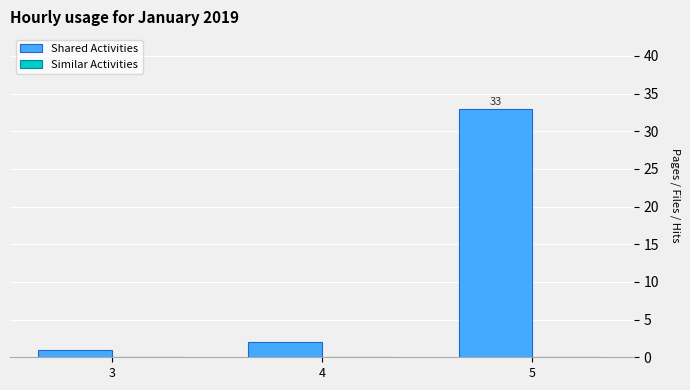

The value at 4 is 2. True or false?

True